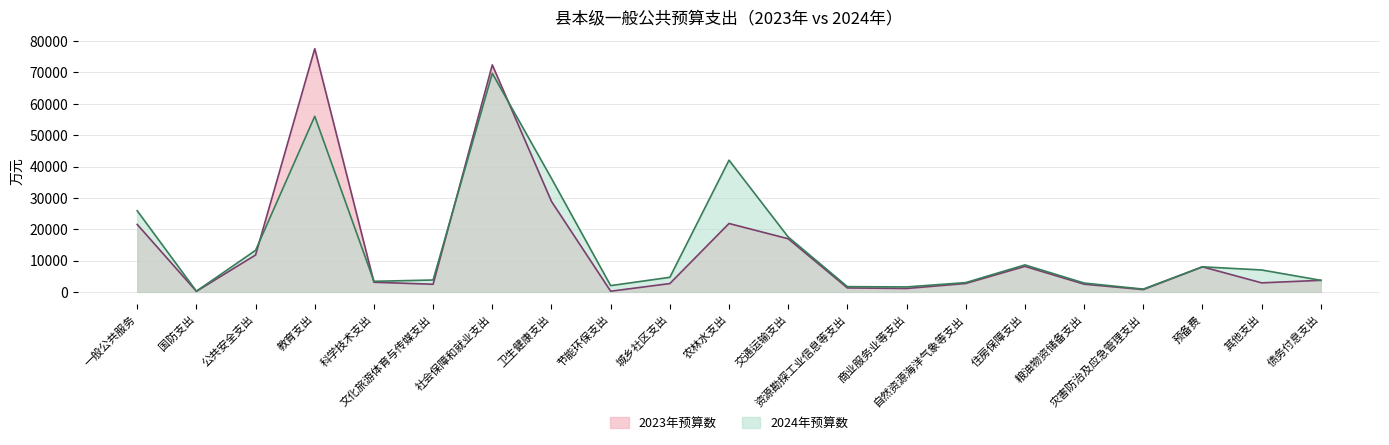

What is the difference between the maximum and second lowest values in the 2024年预算数 series?

68820